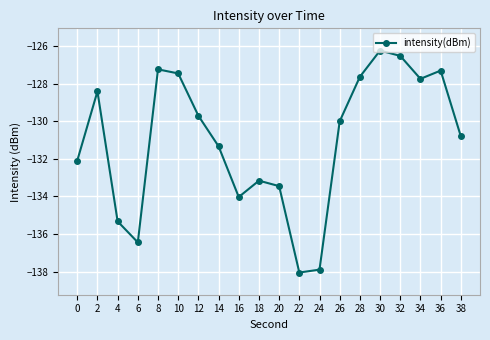

What is the difference between the second highest and second lowest values?

11.4